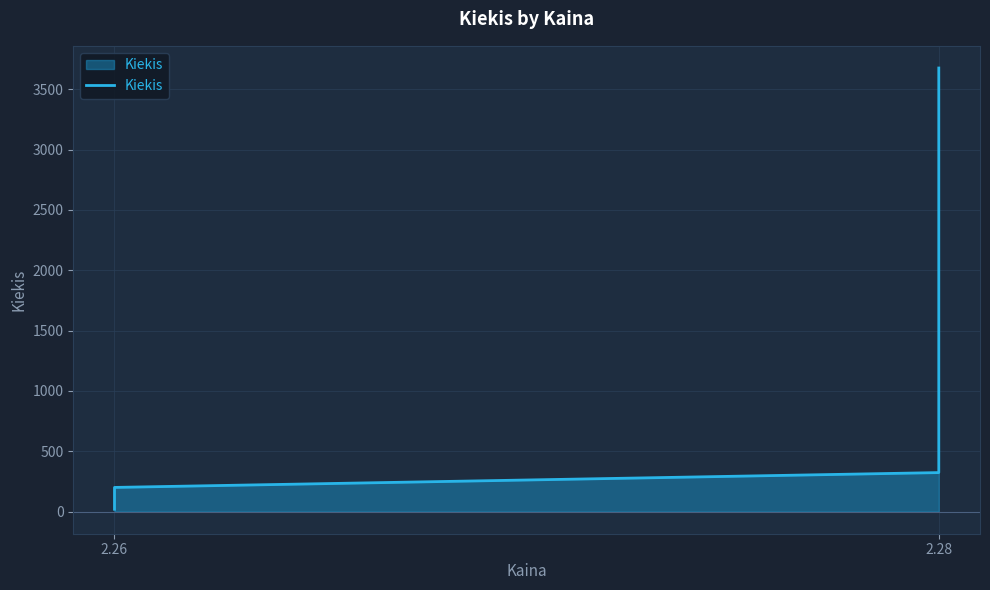

What is the sum of all values?

4389